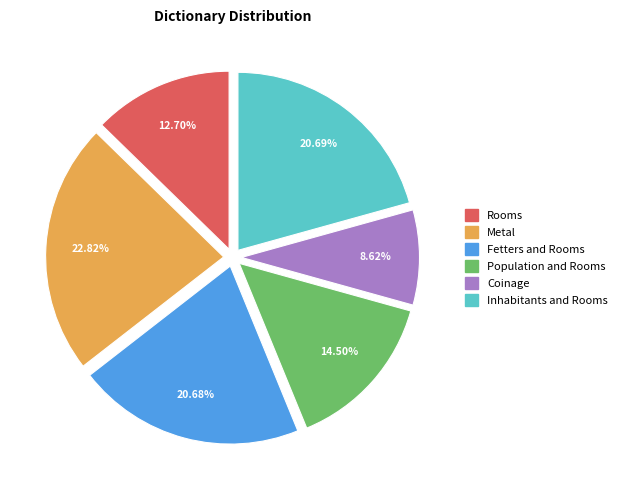

Between Fetters and Rooms and Rooms, which is larger?

Fetters and Rooms